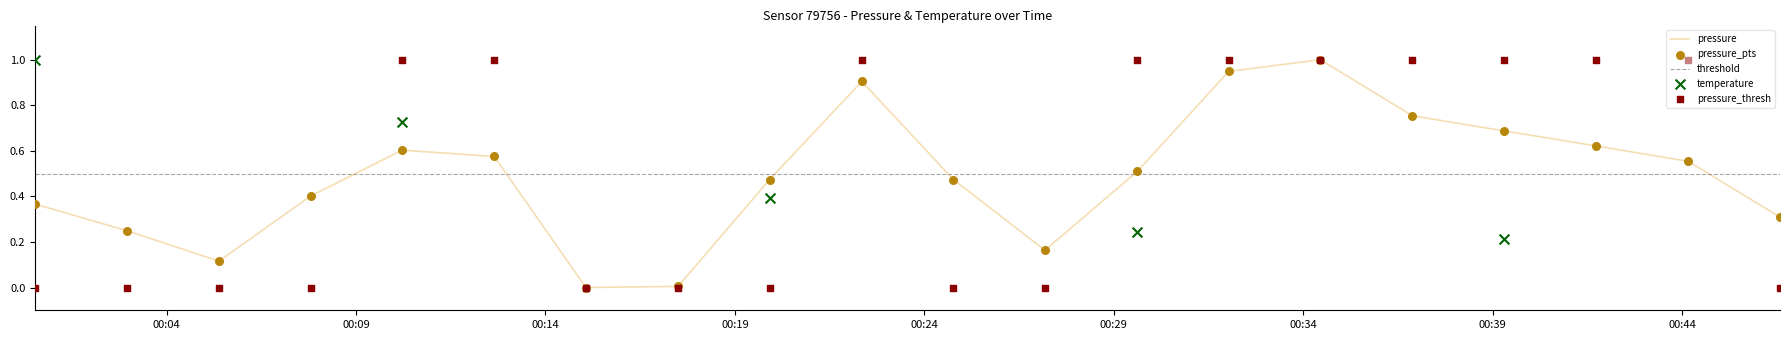

What is the maximum value for pressure?

1.0